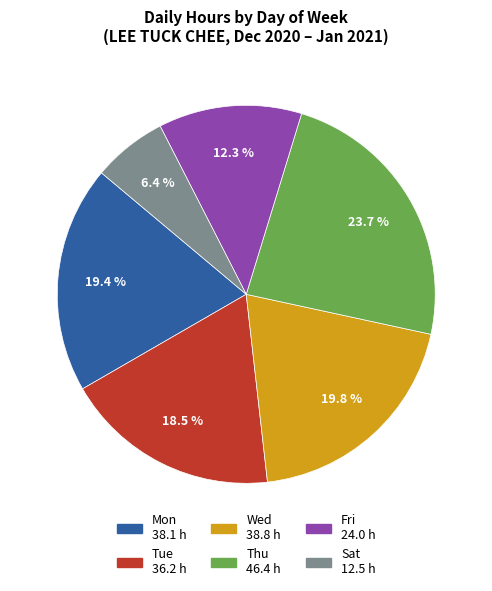

Does any single category account for the majority?

No